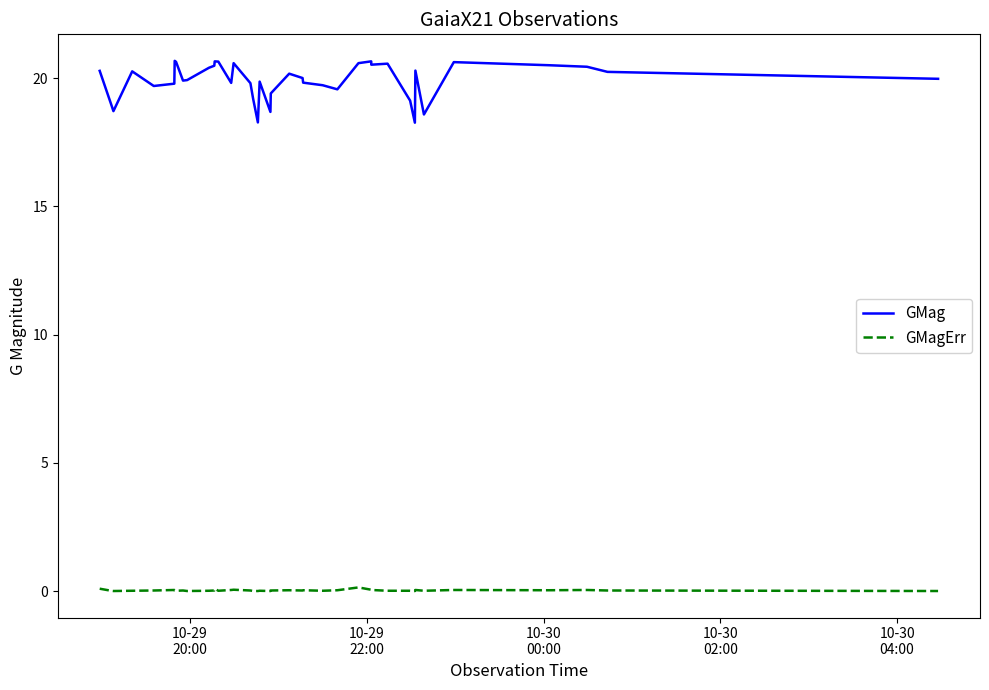

Which series has the widest spread of values?

GMag